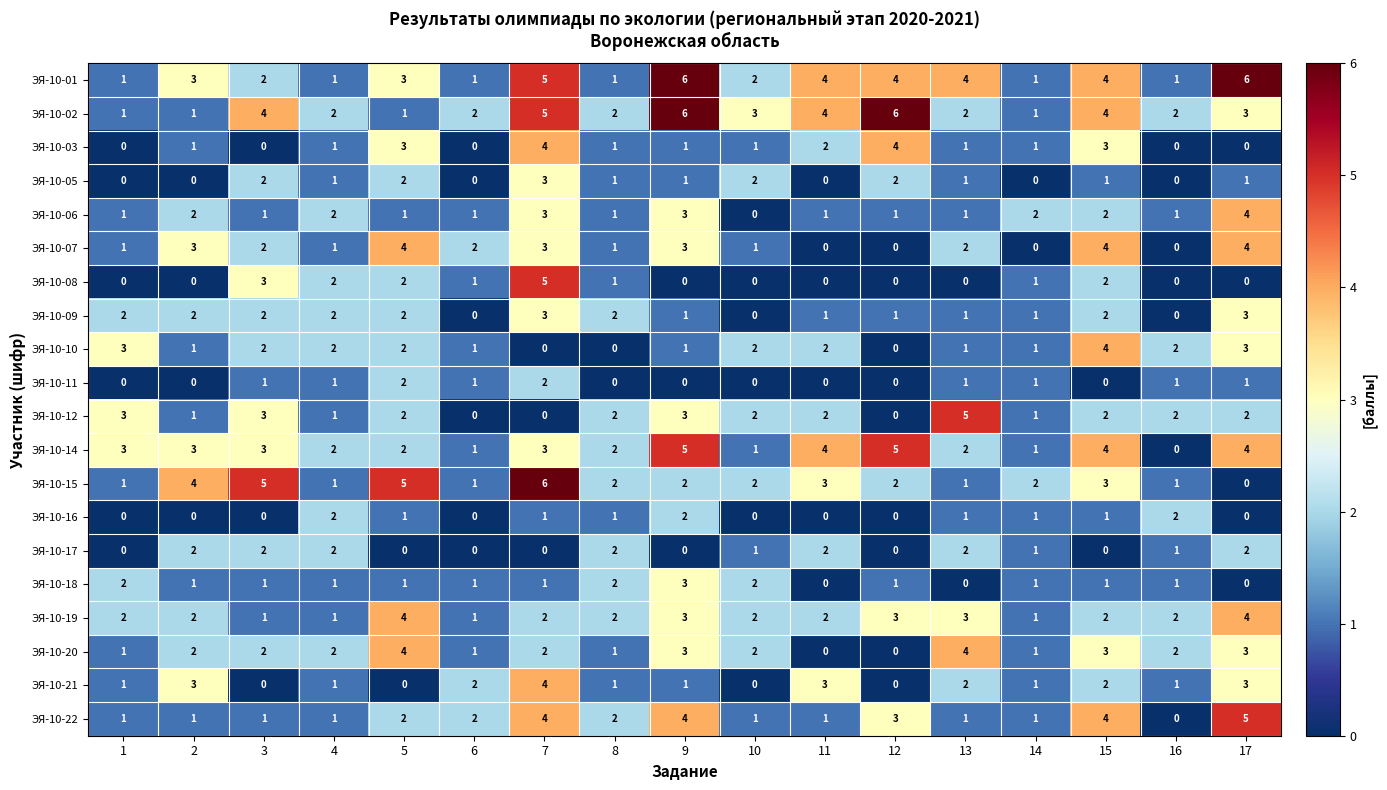

Is it true that ЭЯ-10-20 equals 3 at 9?

True